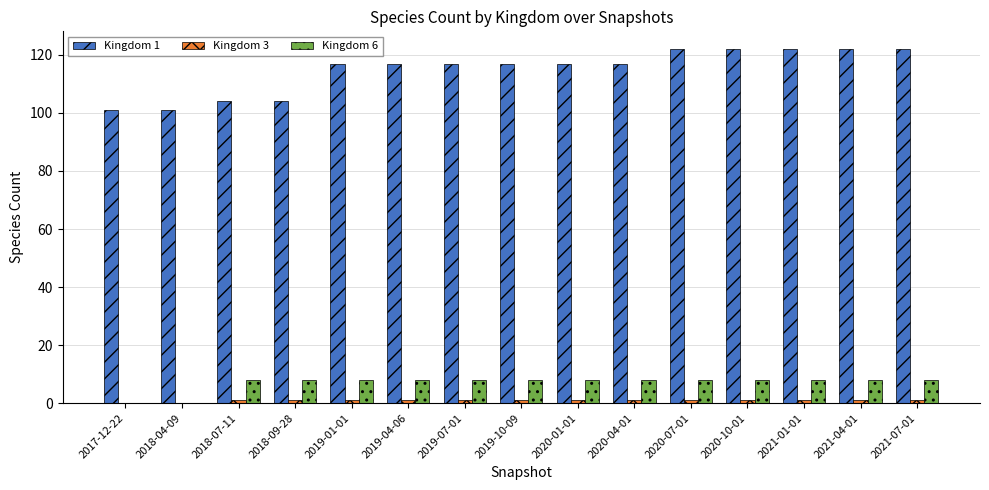

Is the value of Kingdom 1 at 2019-10-09 greater than the value of Kingdom 6 at 2018-04-09?

Yes